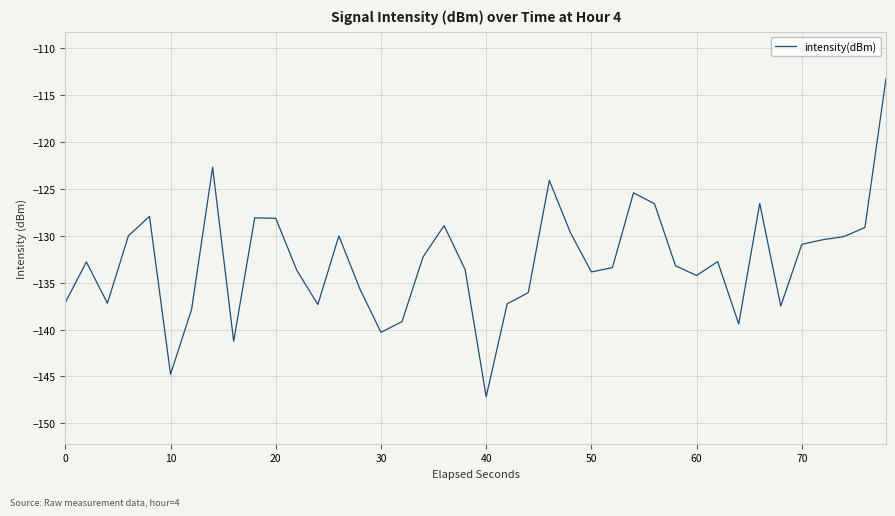

True or false: the data has more than 1 interior local peaks.

True